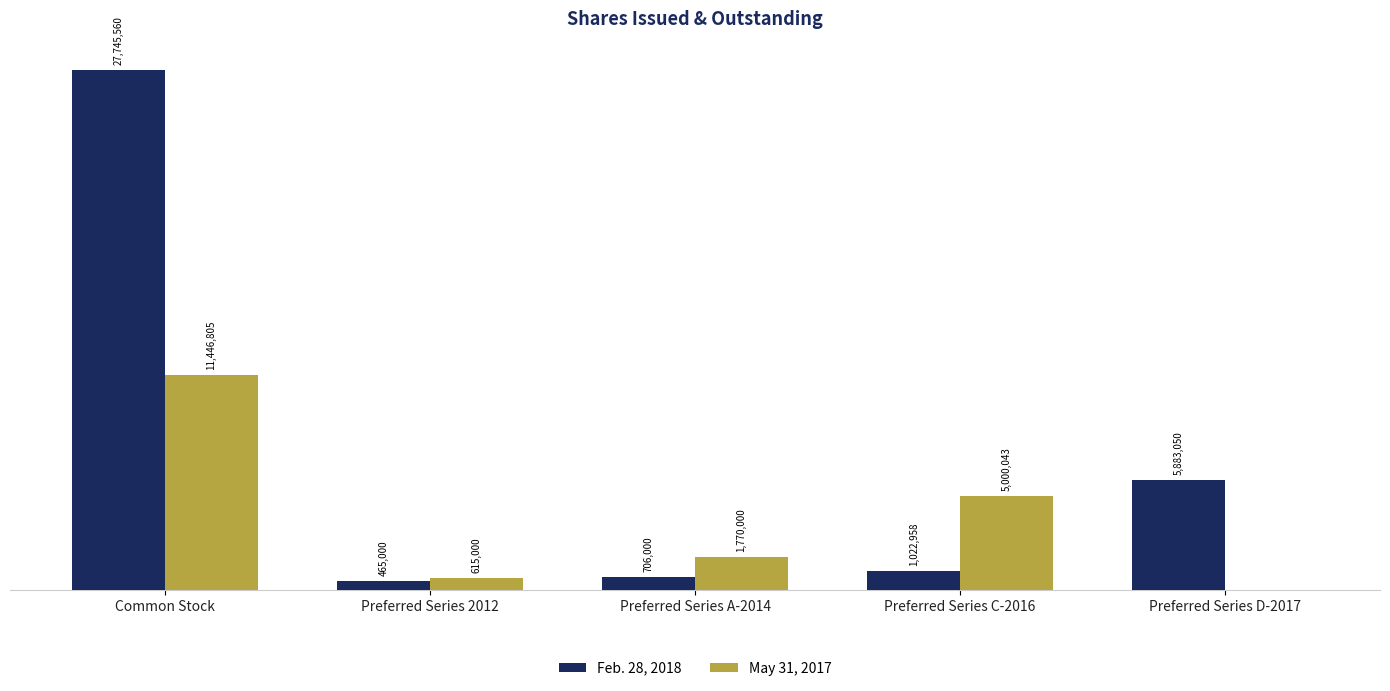

What are all the series names shown in the legend?

Feb. 28, 2018, May 31, 2017